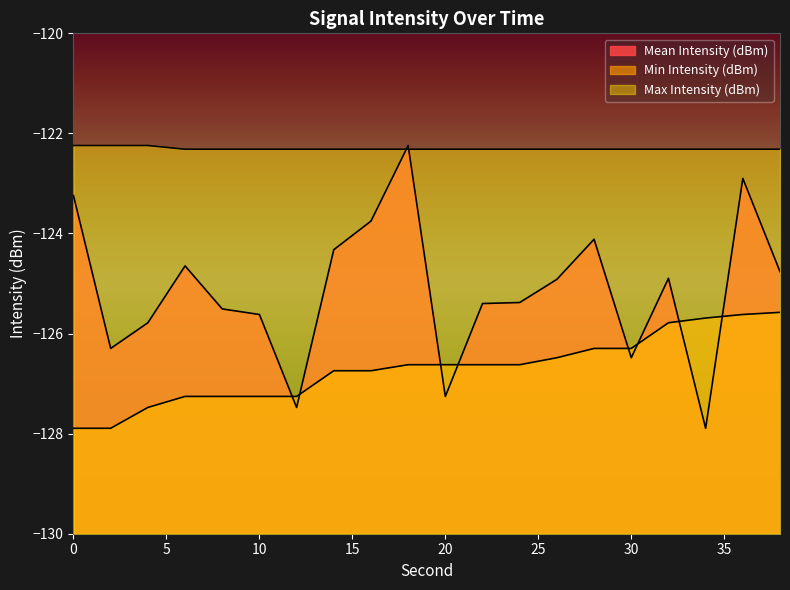

Which series has the largest total across all categories?

Max Intensity (dBm)